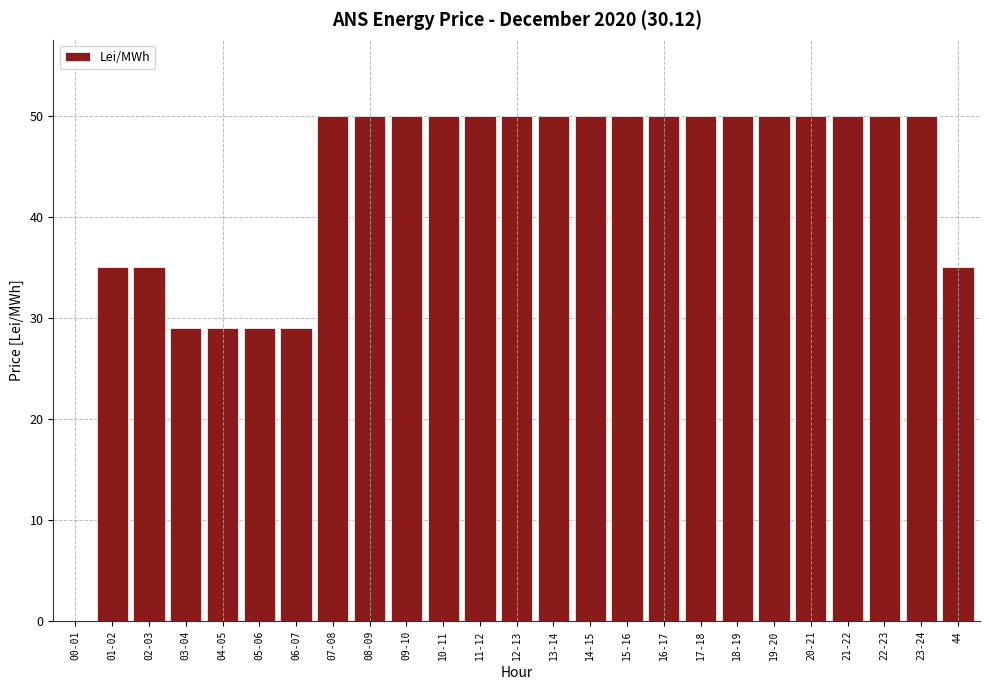

Reading left to right, extract all data points from this chart.

00-01=0	01-02=35	02-03=35	03-04=29	04-05=29	05-06=29	06-07=29	07-08=50	08-09=50	09-10=50	10-11=50	11-12=50	12-13=50	13-14=50	14-15=50	15-16=50	16-17=50	17-18=50	18-19=50	19-20=50	20-21=50	21-22=50	22-23=50	23-24=50	44=35